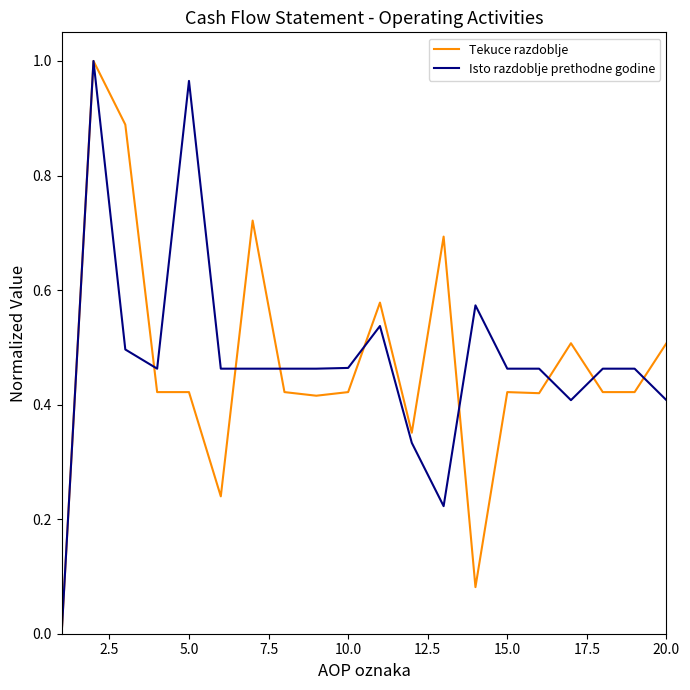

In Tekuce razdoblje, how many points are higher than both neighbors (excluding endpoints)?

6